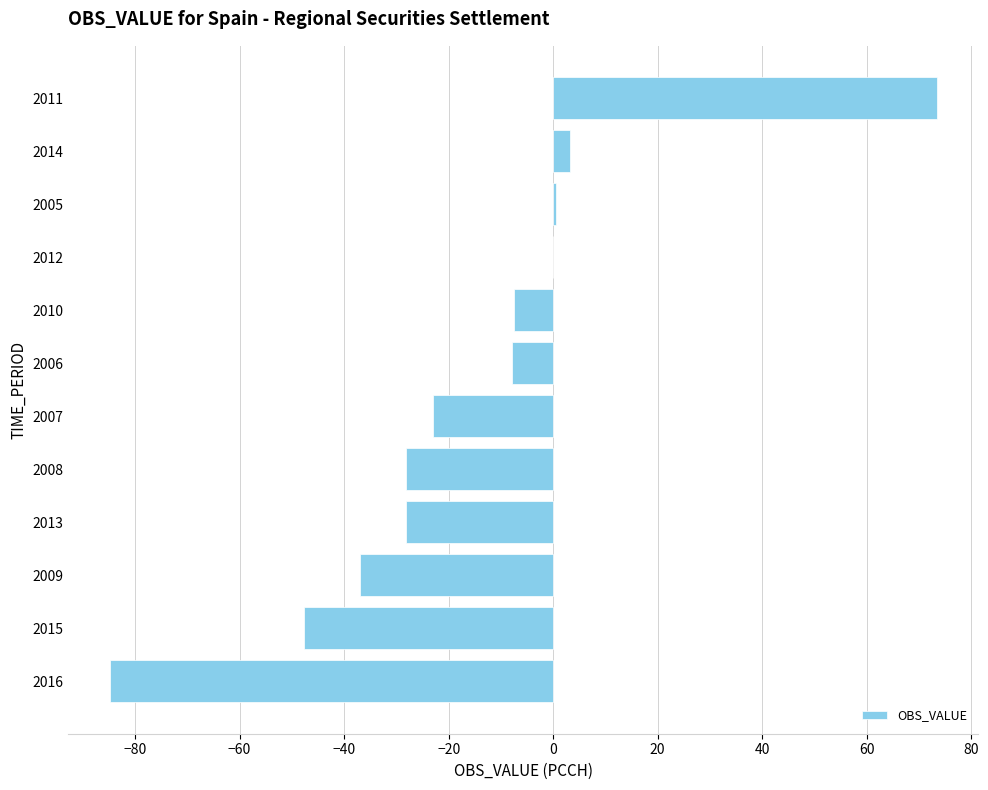

The chart shows a value of -28.2 at 2013. True or false?

True